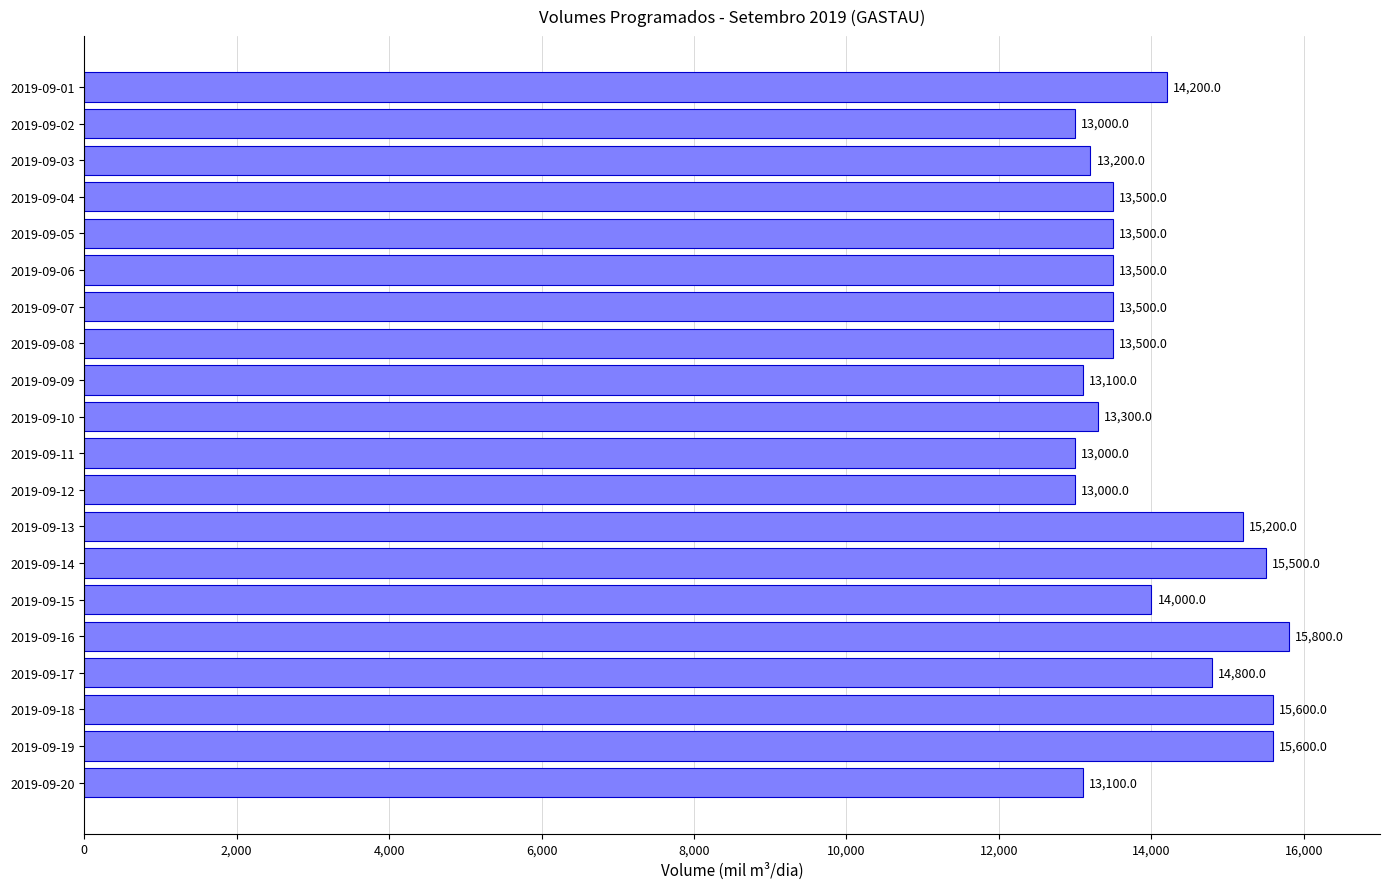

The value at 2019-09-07 is 23035. True or false?

False